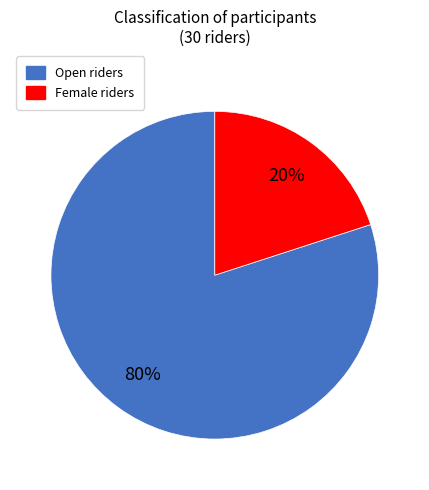

Count the number of slices in the pie.

2